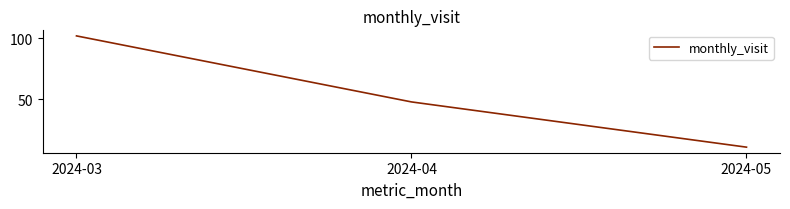

True or false: the data shows 102 at 2024-03.

True